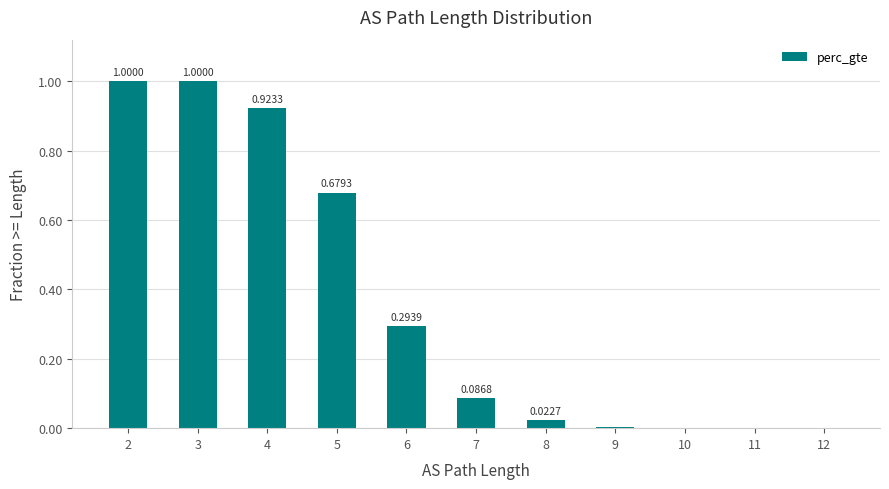

What is the difference between the second highest and second lowest values?

1.0